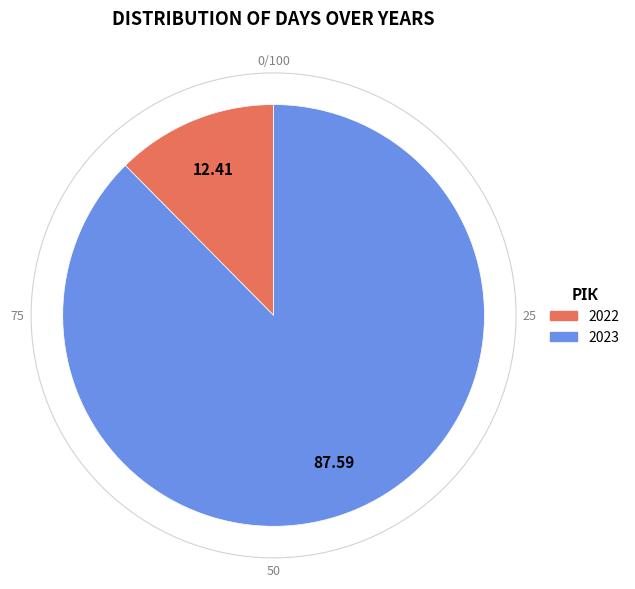

Does 2022 account for over 50% of the chart?

No